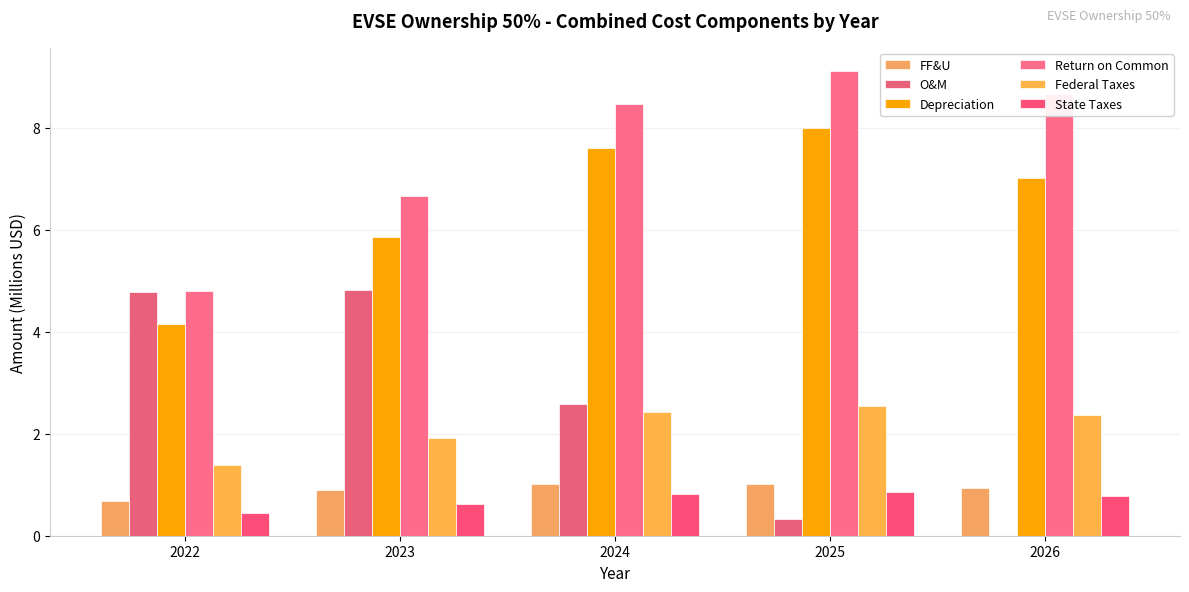

Rank the series by their maximum value, from highest to lowest.

Return on Common, Depreciation, O&M, Federal Taxes, FF&U, State Taxes